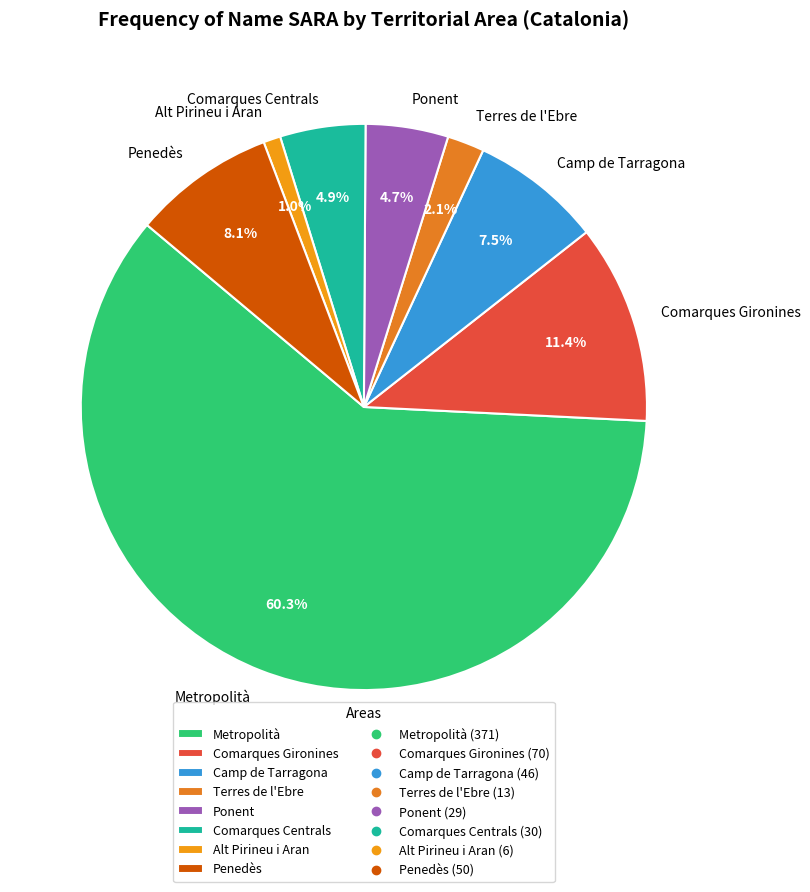

What percentage do Alt Pirineu i Aran and Penedès together represent?

9.1%